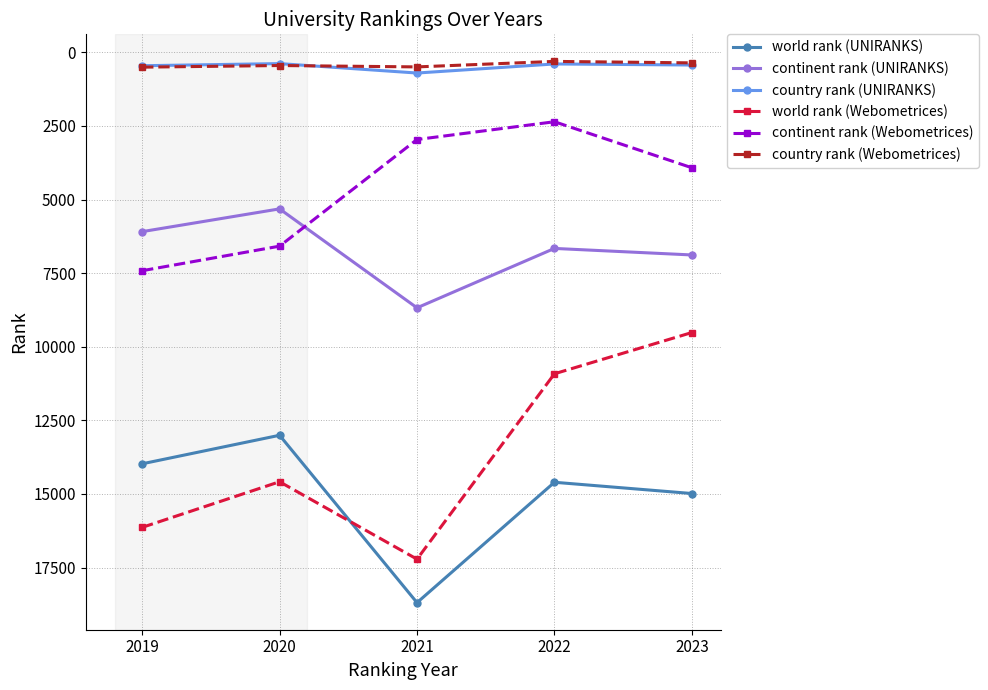

Read the world rank (UNIRANKS) value at 2022.

14602